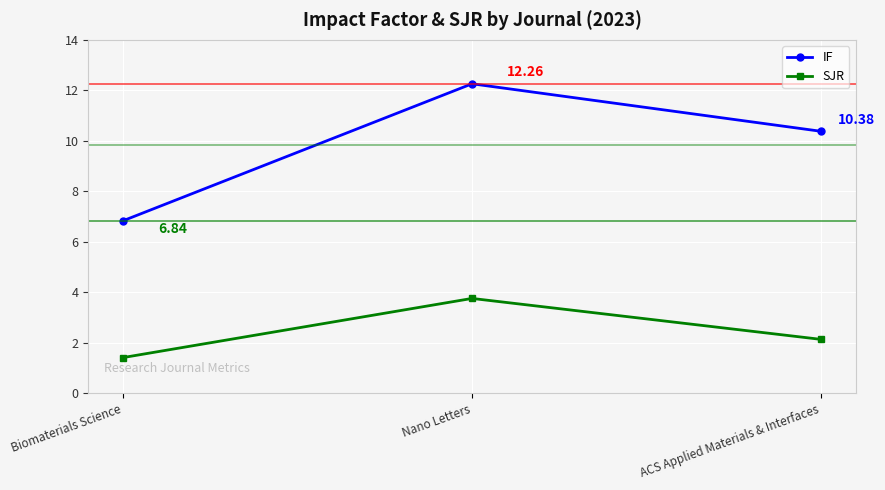

Rank the series by their average value, from highest to lowest.

IF, SJR